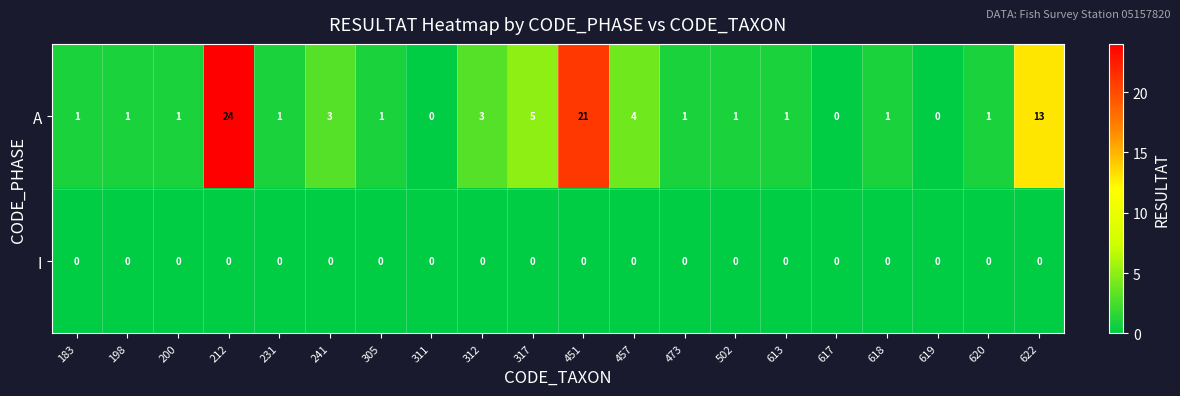

How many categories are shown in the chart?

20